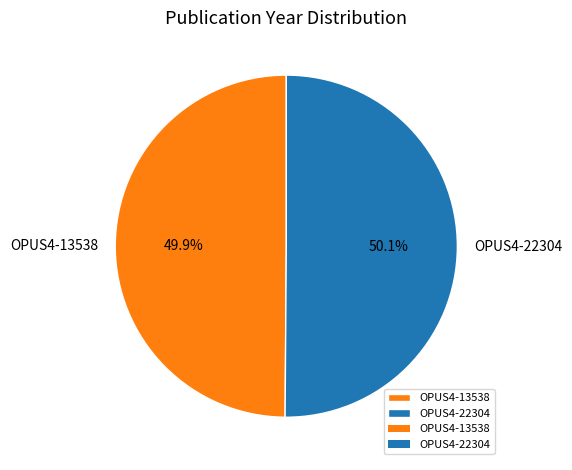

To the nearest percent, what percentage of the pie is OPUS4-13538?

50%